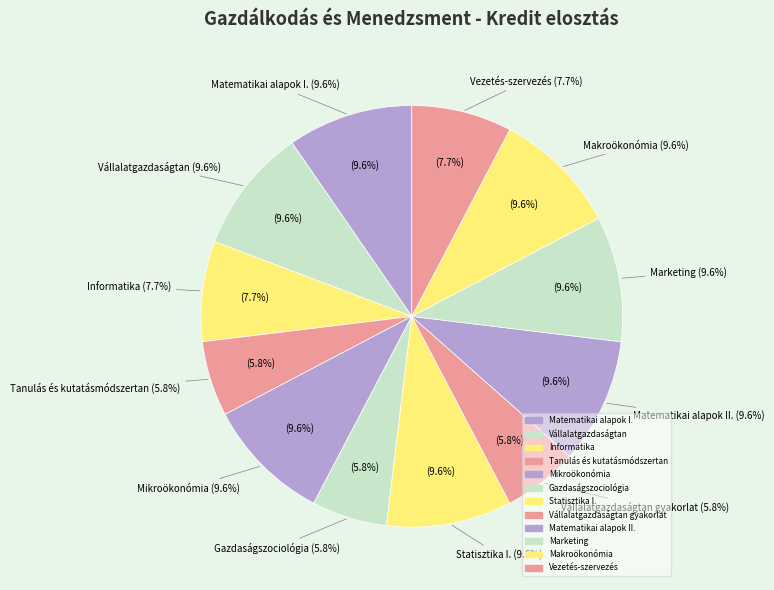

Does any single category account for the majority?

No